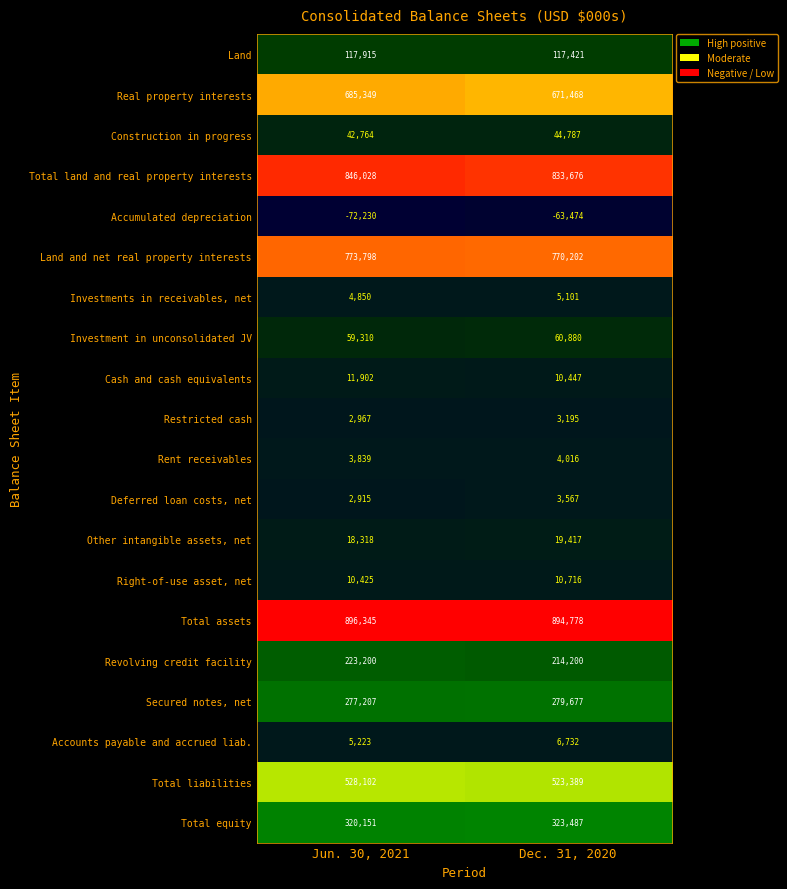

How many categories are shown in the chart?

2